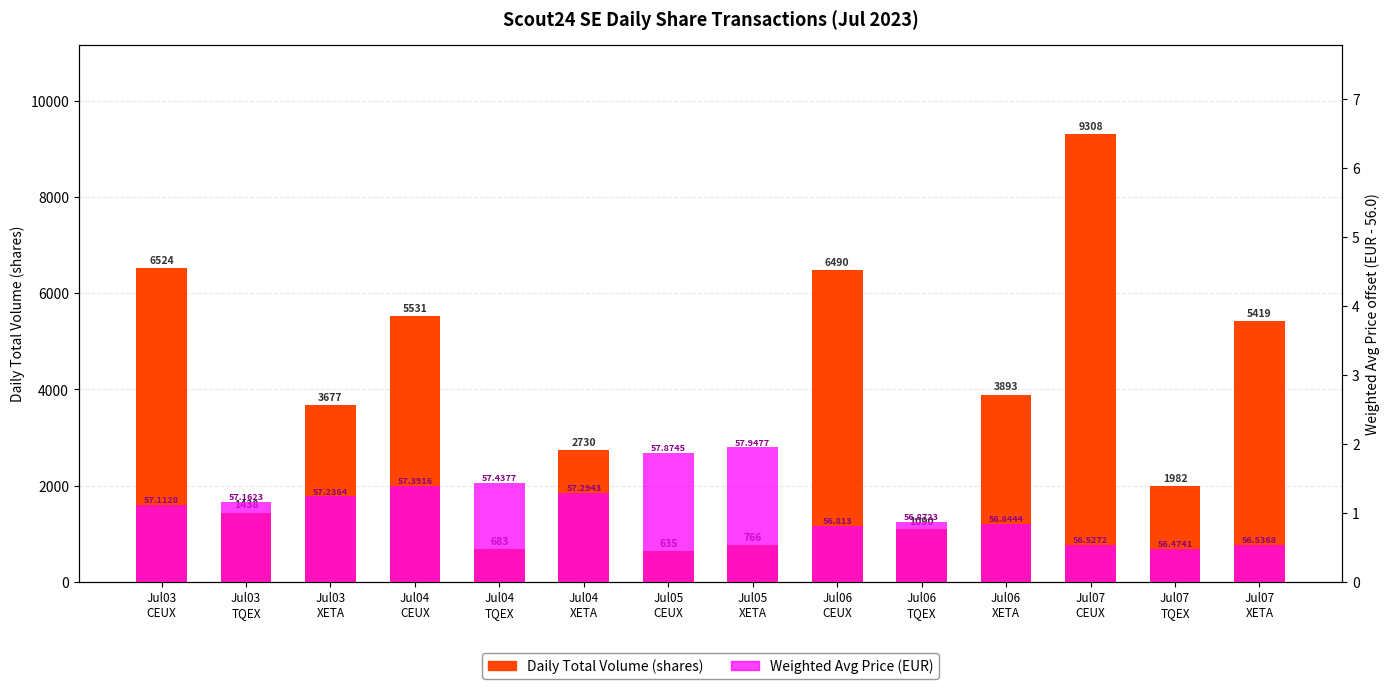

Reading right to left, what are all the values shown in this chart?

Daily Total Volume (shares): 5419.0	1982.0	9308.0	3893.0	1090.0	6490.0	766.0	635.0	2730.0	683.0	5531.0	3677.0	1438.0	6524.0
Weighted Avg Price offset (EUR - 56): 0.5	0.5	0.5	0.8	0.9	0.8	1.9	1.9	1.3	1.4	1.4	1.2	1.2	1.1